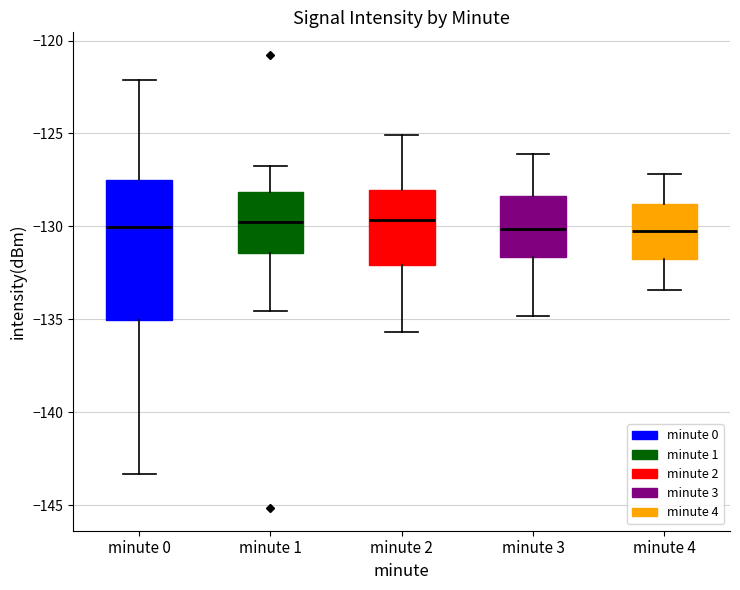

Where does the median line of the box for minute 4 sit on the y-axis? The values are not printed on the chart, so give them approximately, as read against the axis.

-130.0